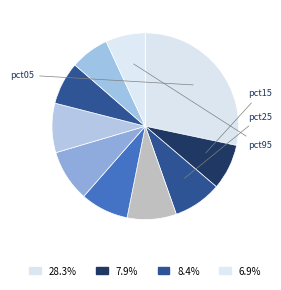

To the nearest percent, what is the average slice percentage?

10%